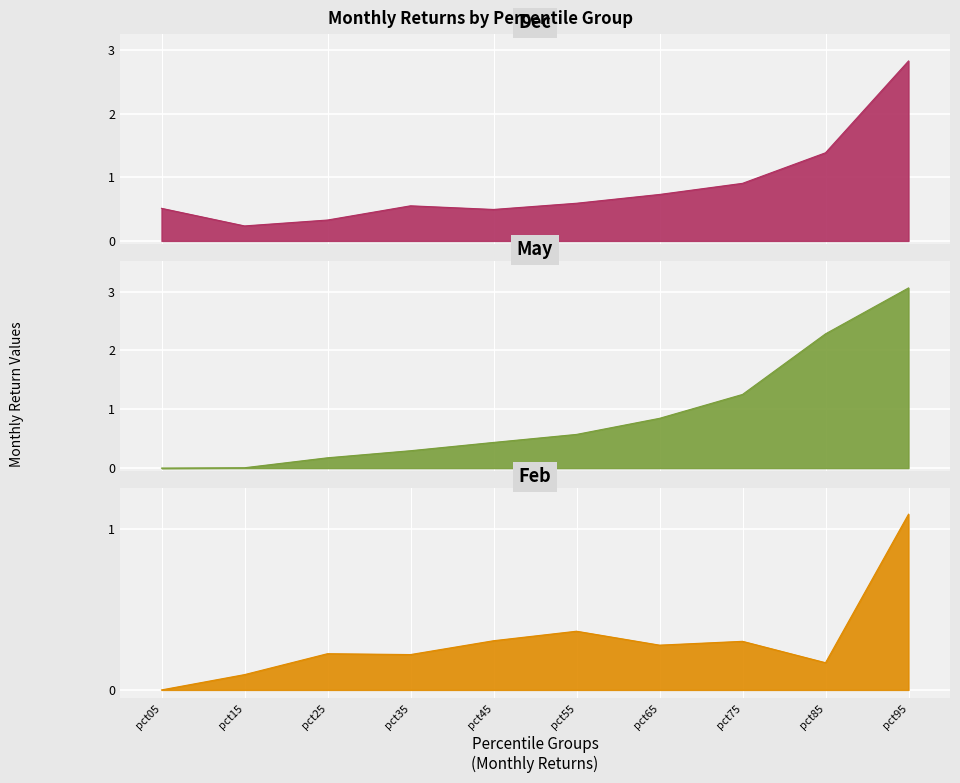

Where is the first local minimum for Dec?

pct15